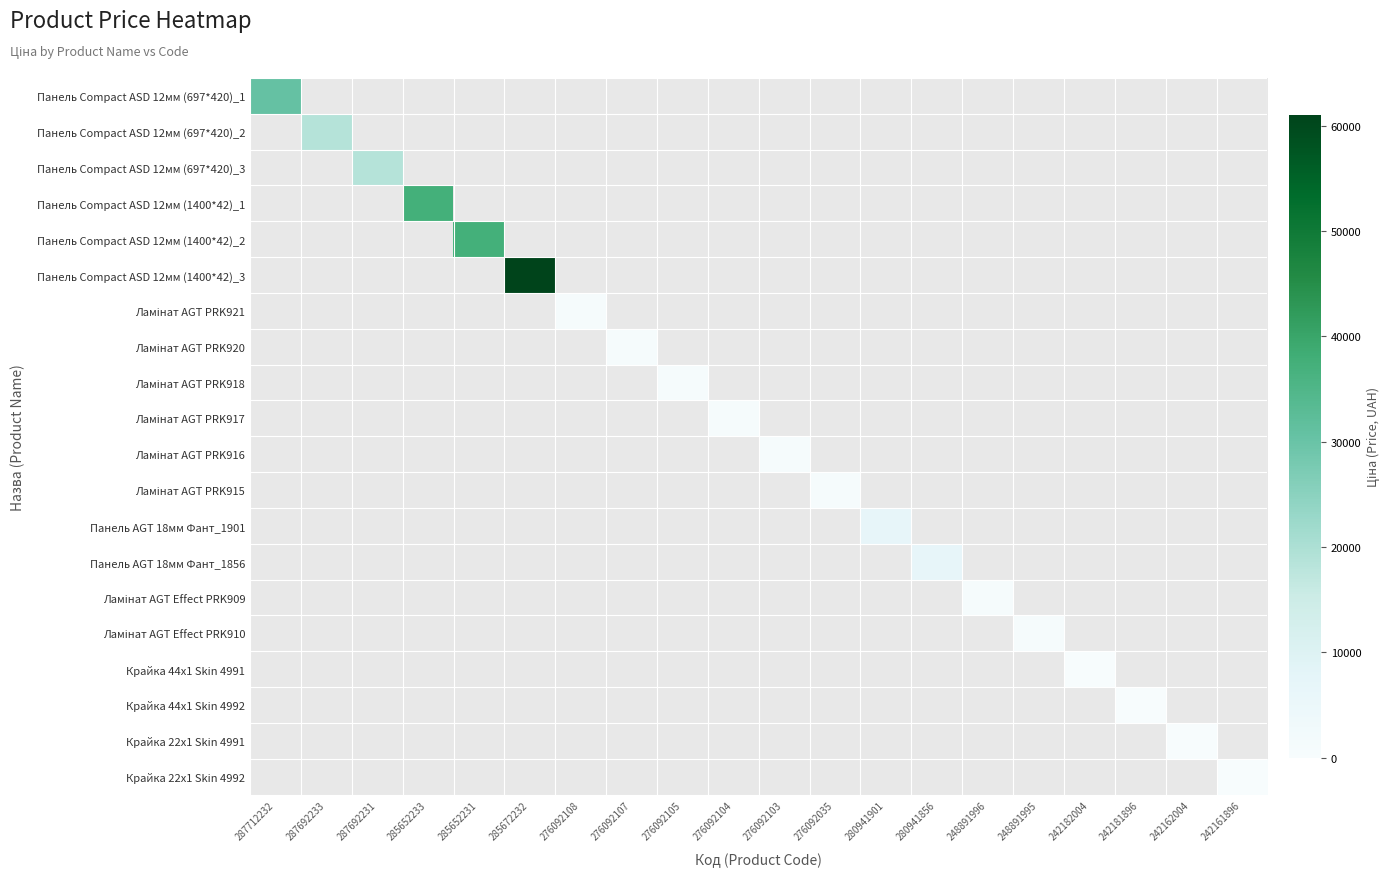

Between 242162004 and 276092108, which is larger?

276092108